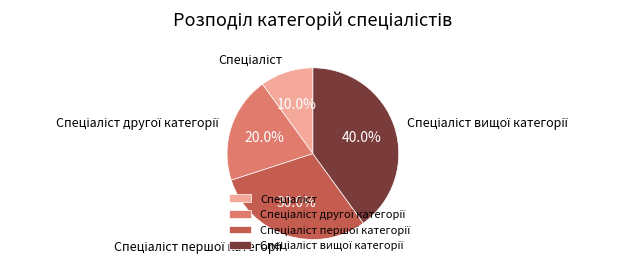

Is there a majority slice in this chart?

No